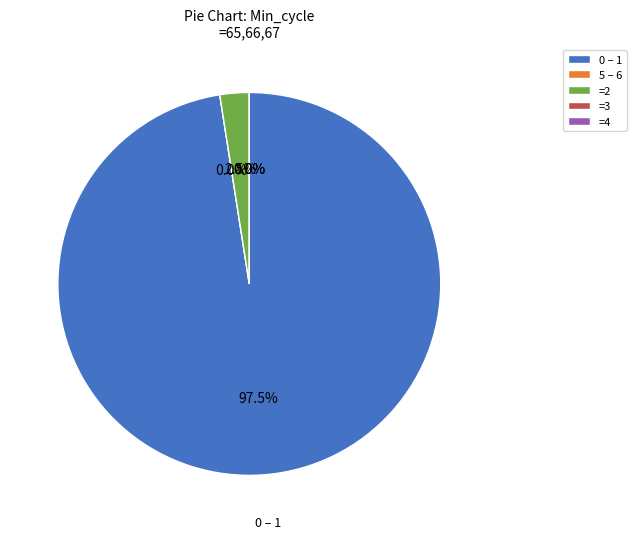

Is it true that 65 is 1% of the pie?

False